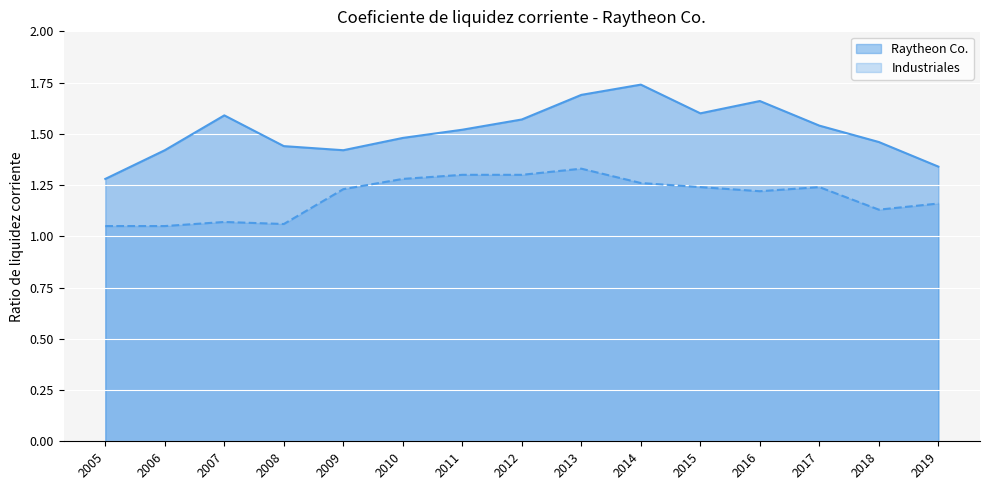

Rank the series at 2006 from lowest to highest value.

Industriales, Raytheon Co.